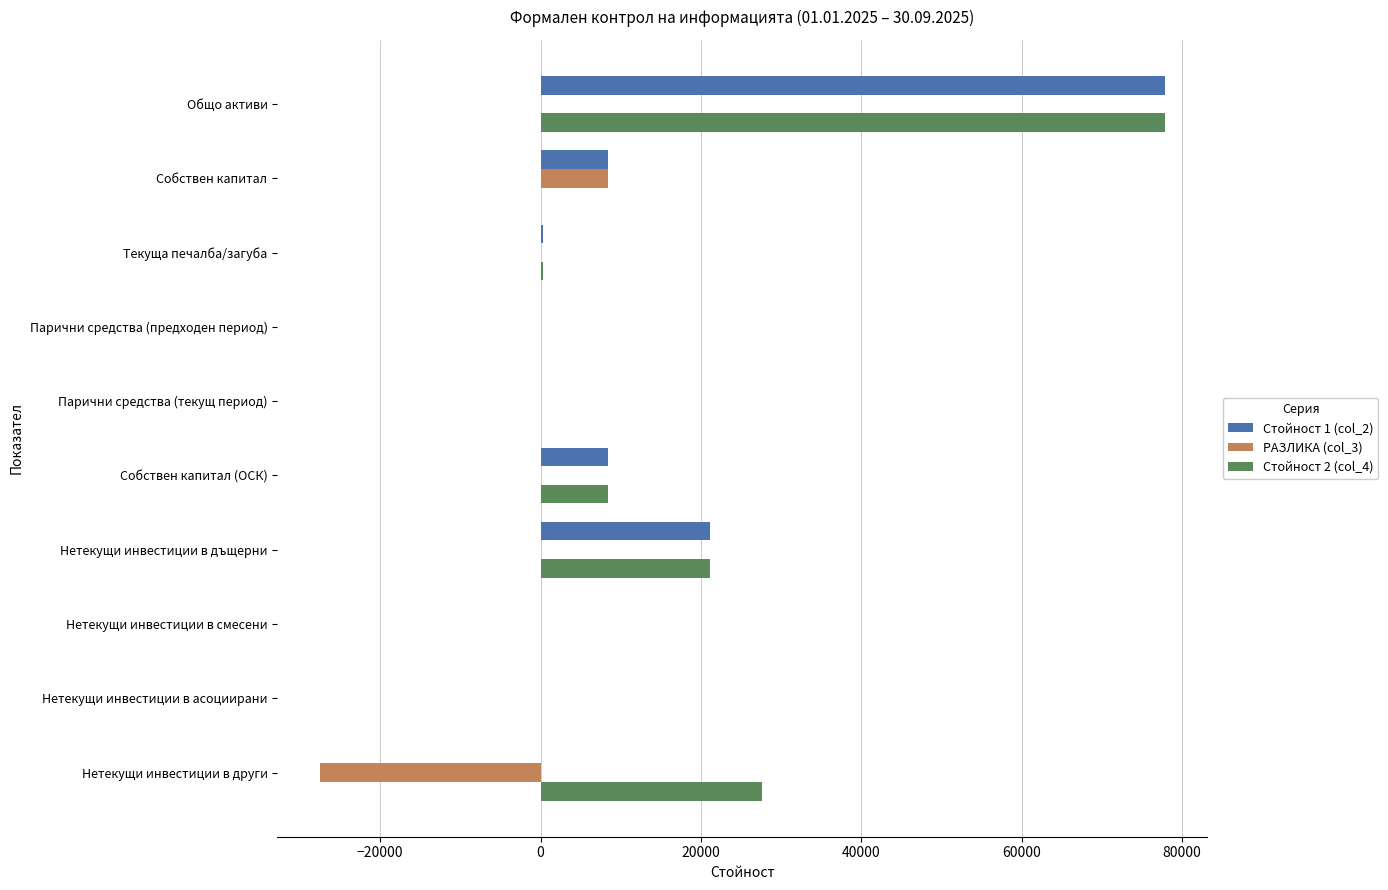

At which label does Стойност 2 (col_4) reach its peak?

Общо активи